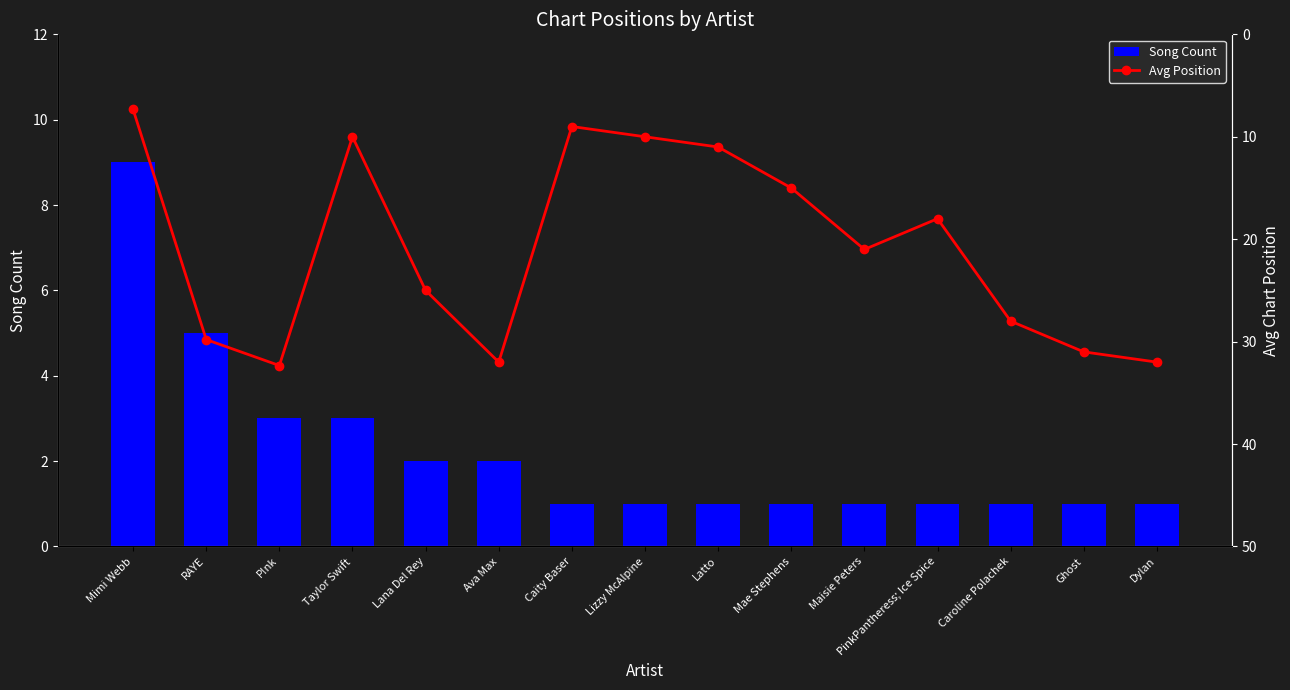

What position from the right is Taylor Swift?

12